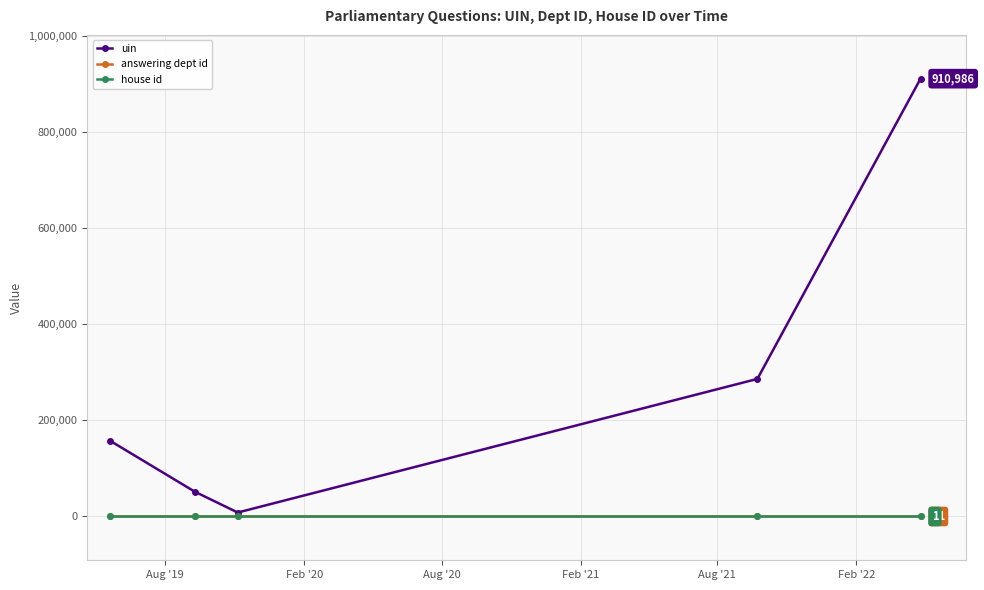

What is the maximum value shown in the chart?

910986